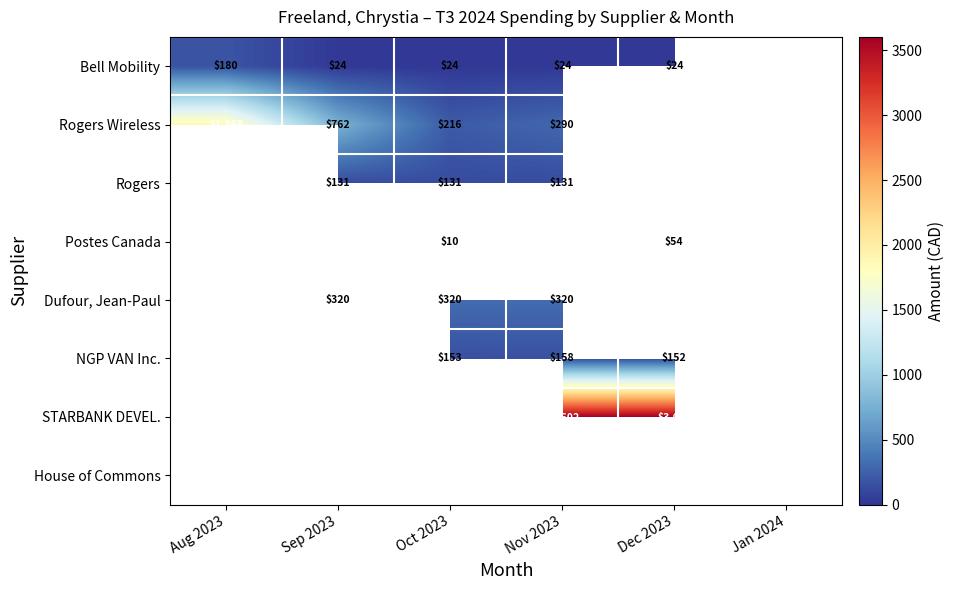

How many data points does each series have?

6